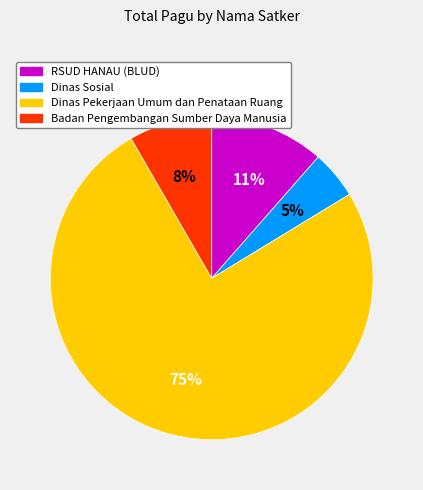

To the nearest percent, what is the difference between the largest and smallest slice percentages?

71%